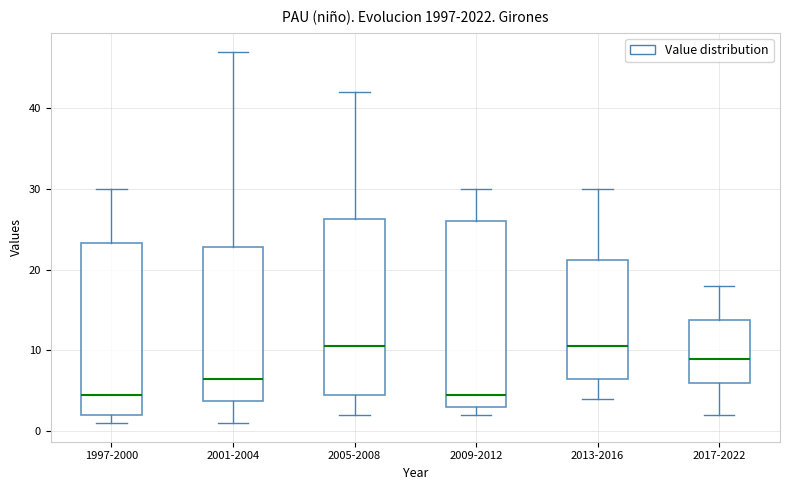

Reading left to right, read every box against the y-axis: the position of its median line, the range the box covers, and the ends of its whiskers. The values are not printed on the chart, so give them approximately, as read against the axis.

1997-2000: median 5, box 2 to 23, whiskers 1 to 30
2001-2004: median 7, box 4 to 23, whiskers 1 to 47
2005-2008: median 11, box 5 to 26, whiskers 2 to 42
2009-2012: median 5, box 3 to 26, whiskers 2 to 30
2013-2016: median 11, box 7 to 21, whiskers 4 to 30
2017-2022: median 9, box 6 to 14, whiskers 2 to 18